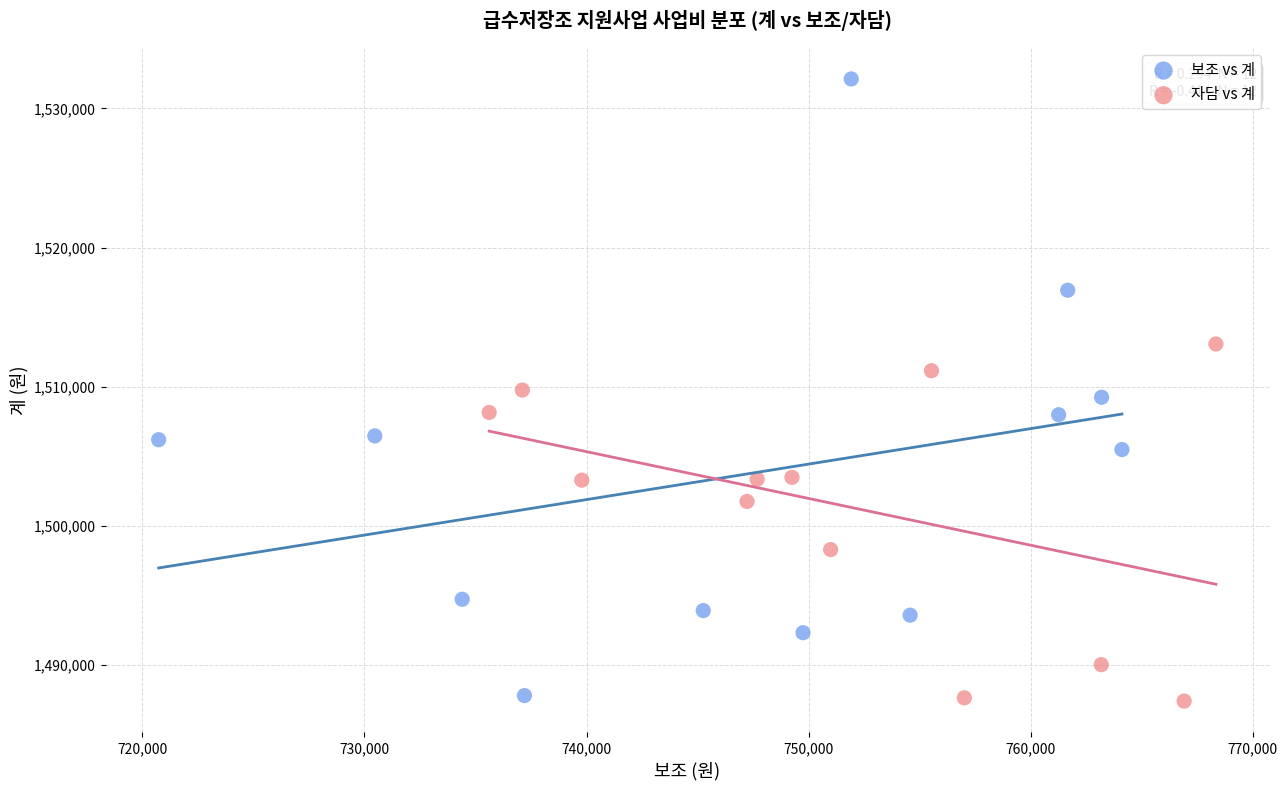

Which series contains the highest Y value?

보조 vs 계